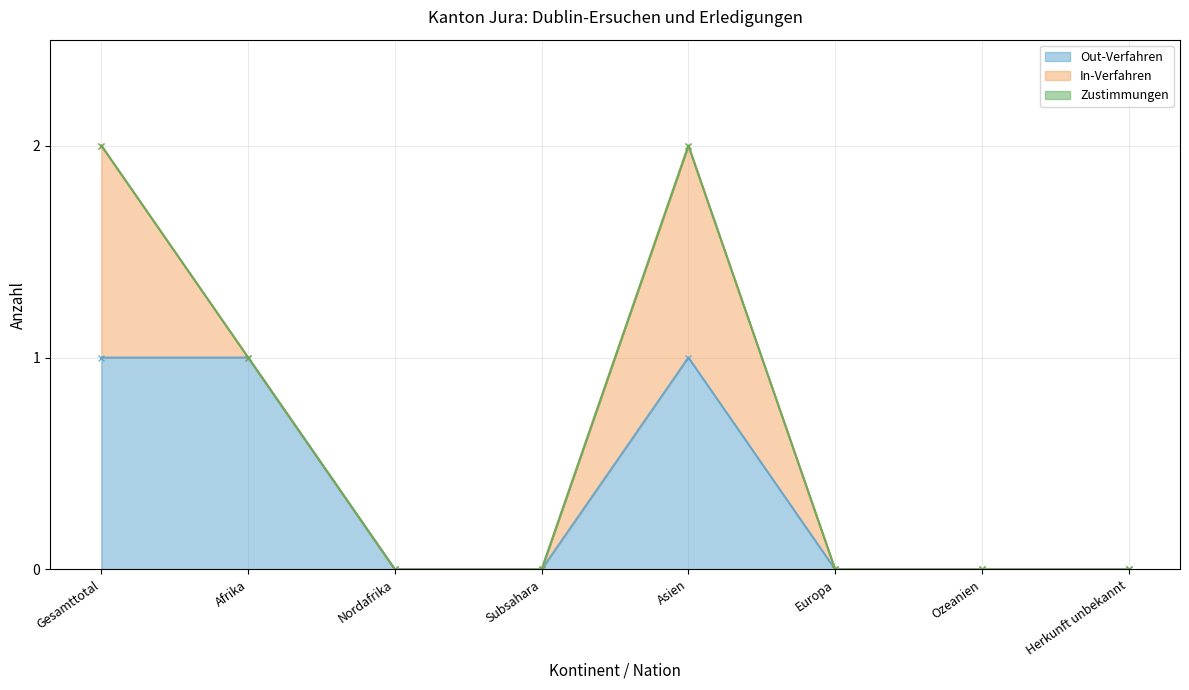

Does the chart display data point markers on the line(s)?

Yes